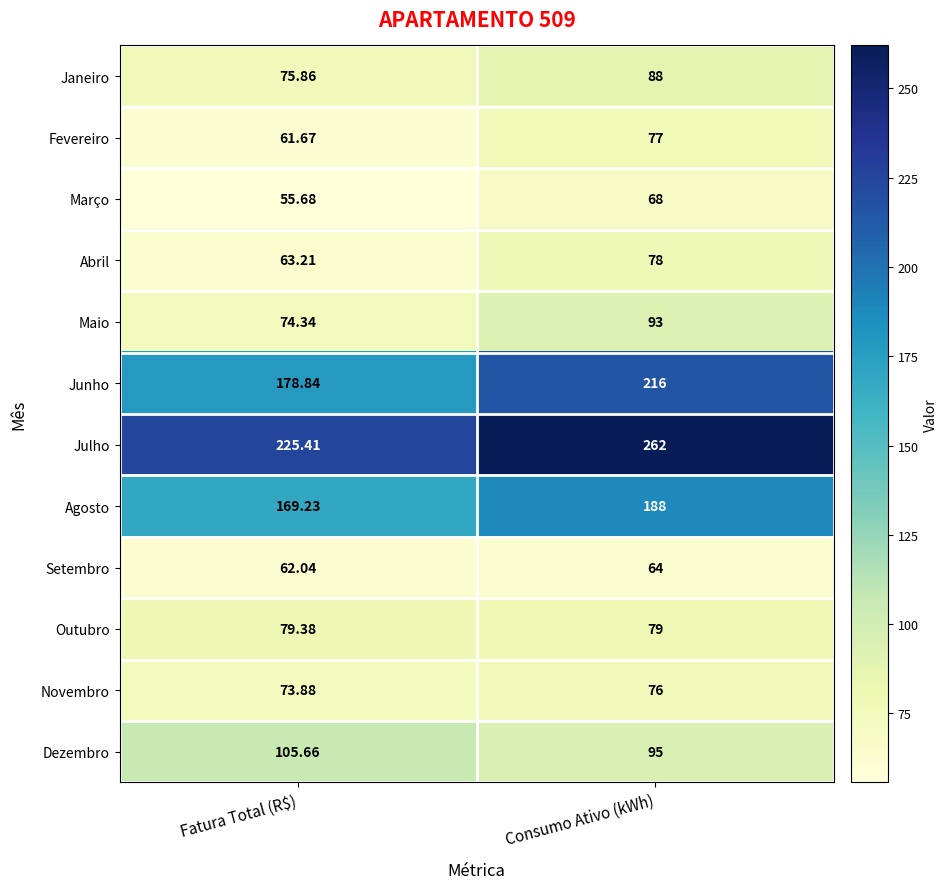

How many series are shown in this chart?

12